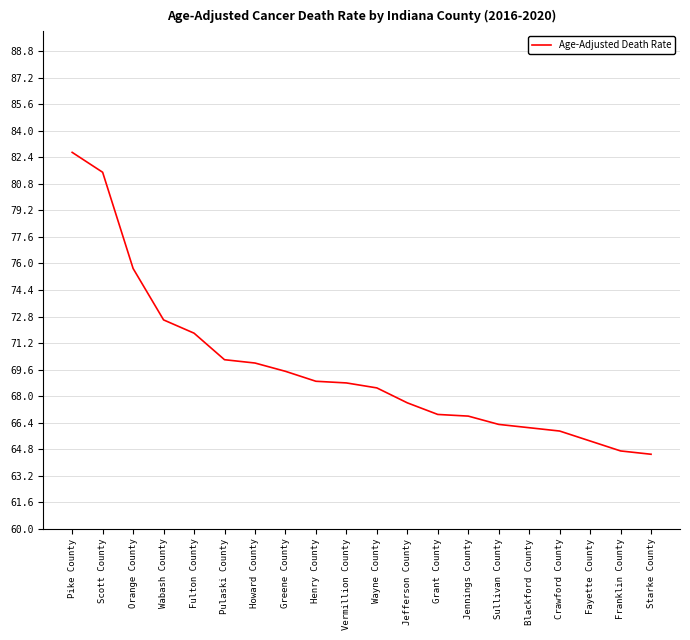

At which label is the value closest to 73?

Wabash County